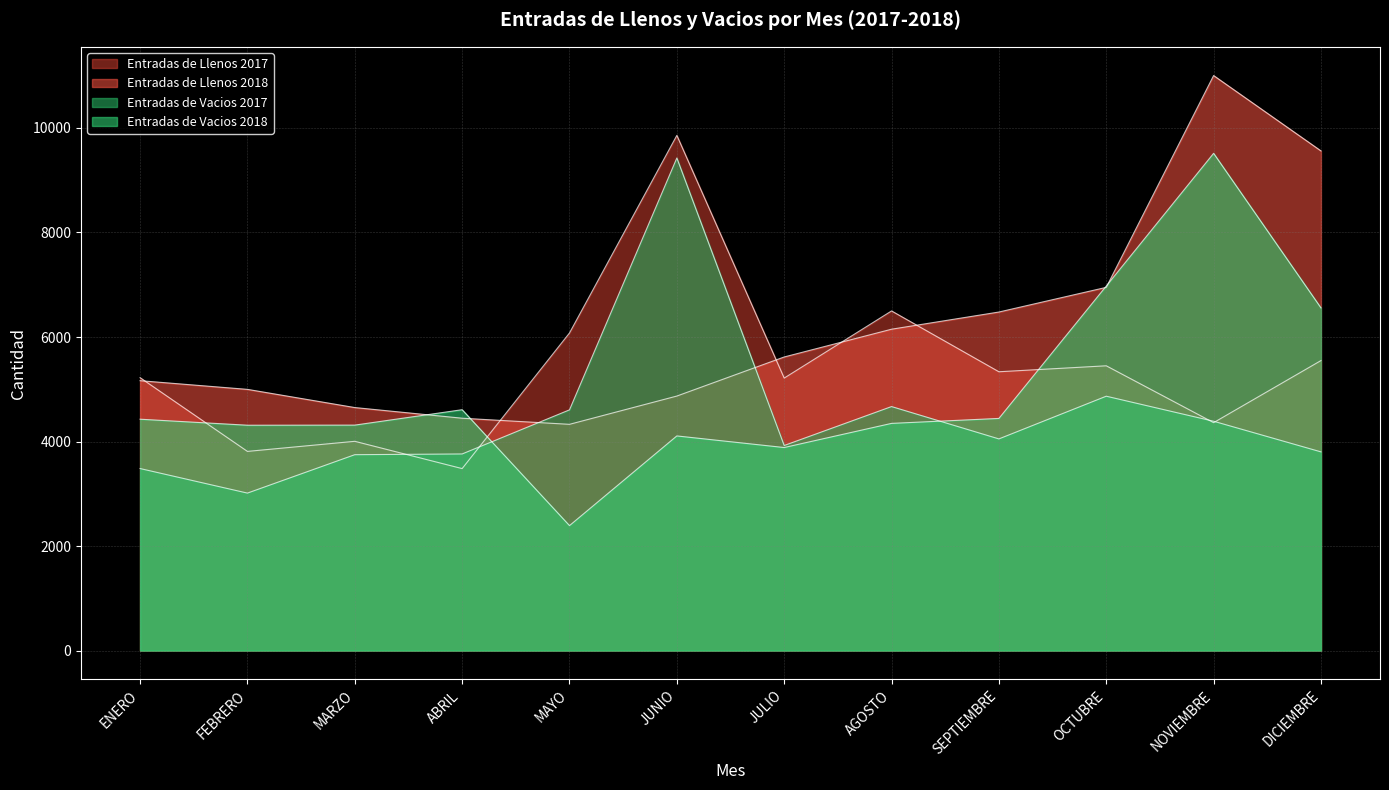

Which series ends up on top after the final intersection of Entradas de Llenos 2017 and Entradas de Llenos 2018?

Entradas de Llenos 2018